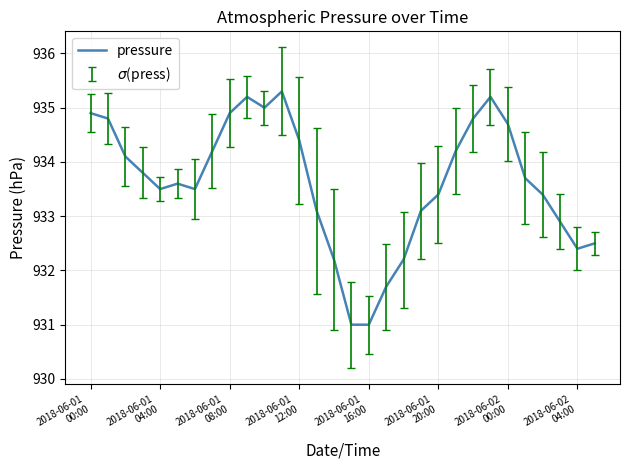

What is the difference between the maximum and minimum values?

4.3